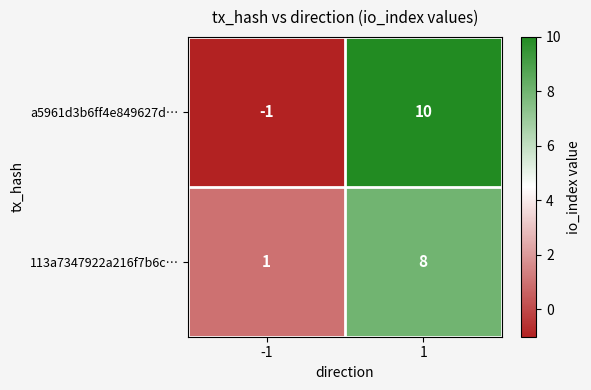

Which label corresponds to the largest value in the chart?

1